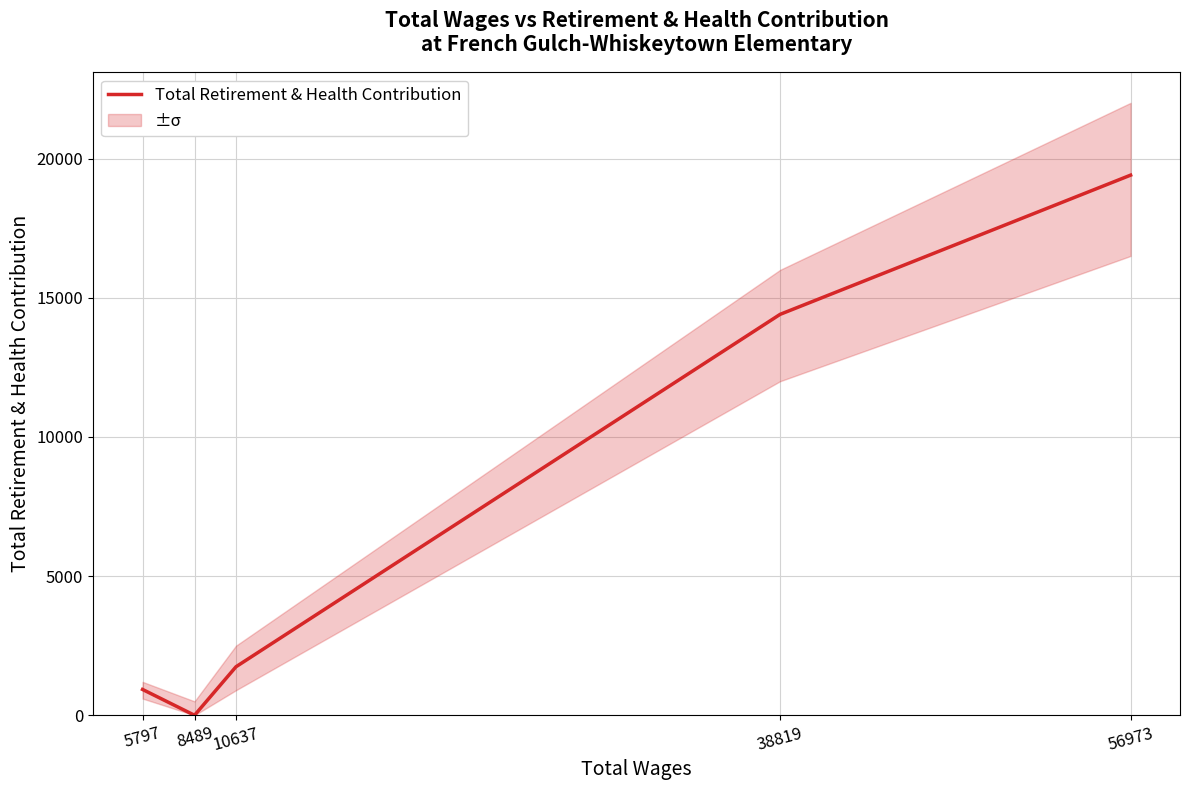

At which category does the chart reach its peak across all series?

56973